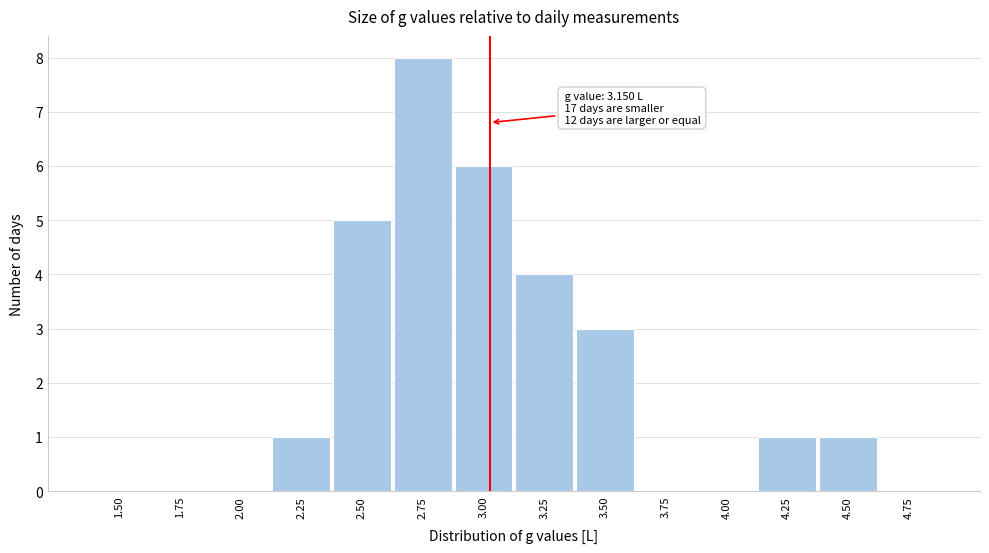

Reading left to right, transcribe all the data shown in this chart.

1.50=0	1.75=0	2.00=0	2.25=1	2.50=5	2.75=8	3.00=6	3.25=4	3.50=3	3.75=0	4.00=0	4.25=1	4.50=1	4.75=0